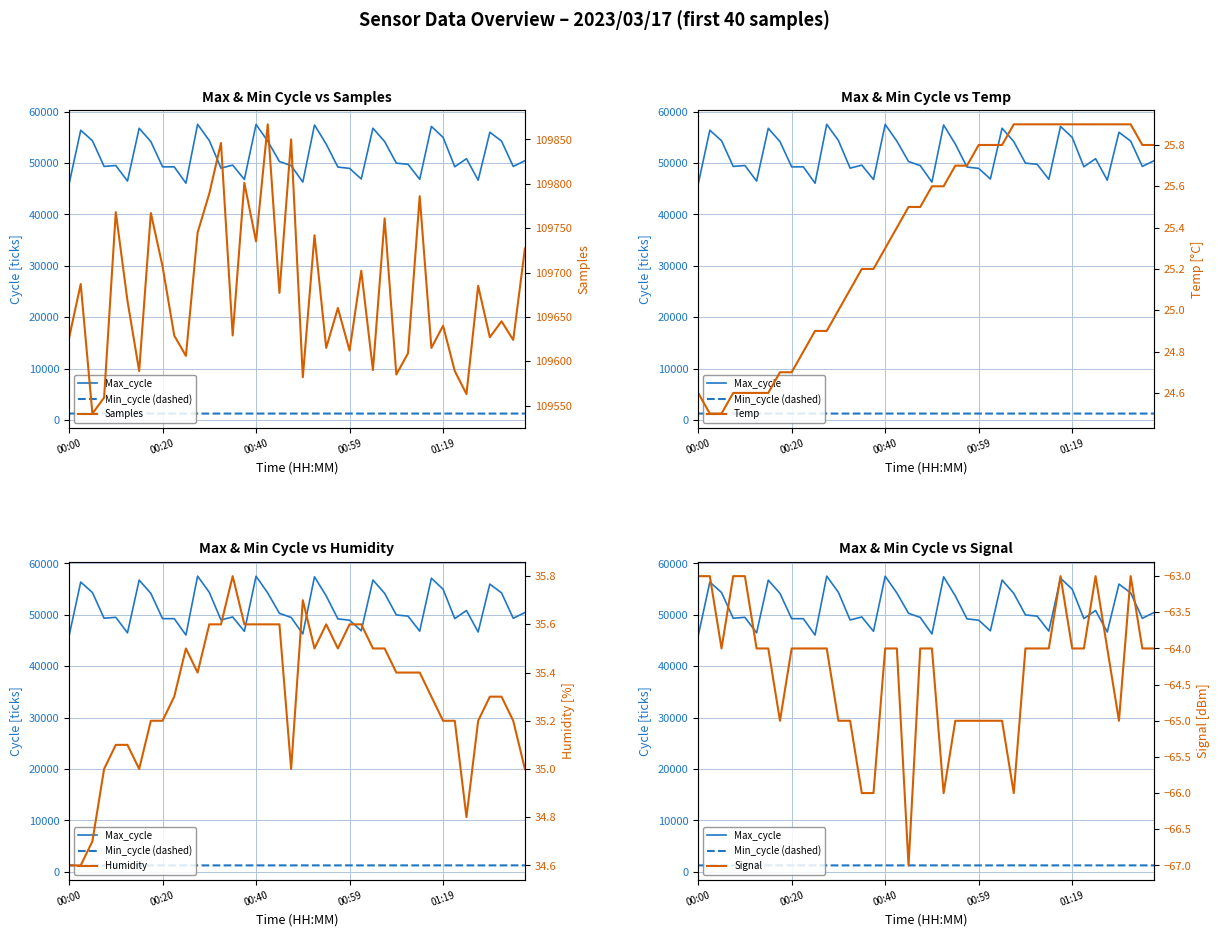

At which category does Humidity reach its first local valley?

6